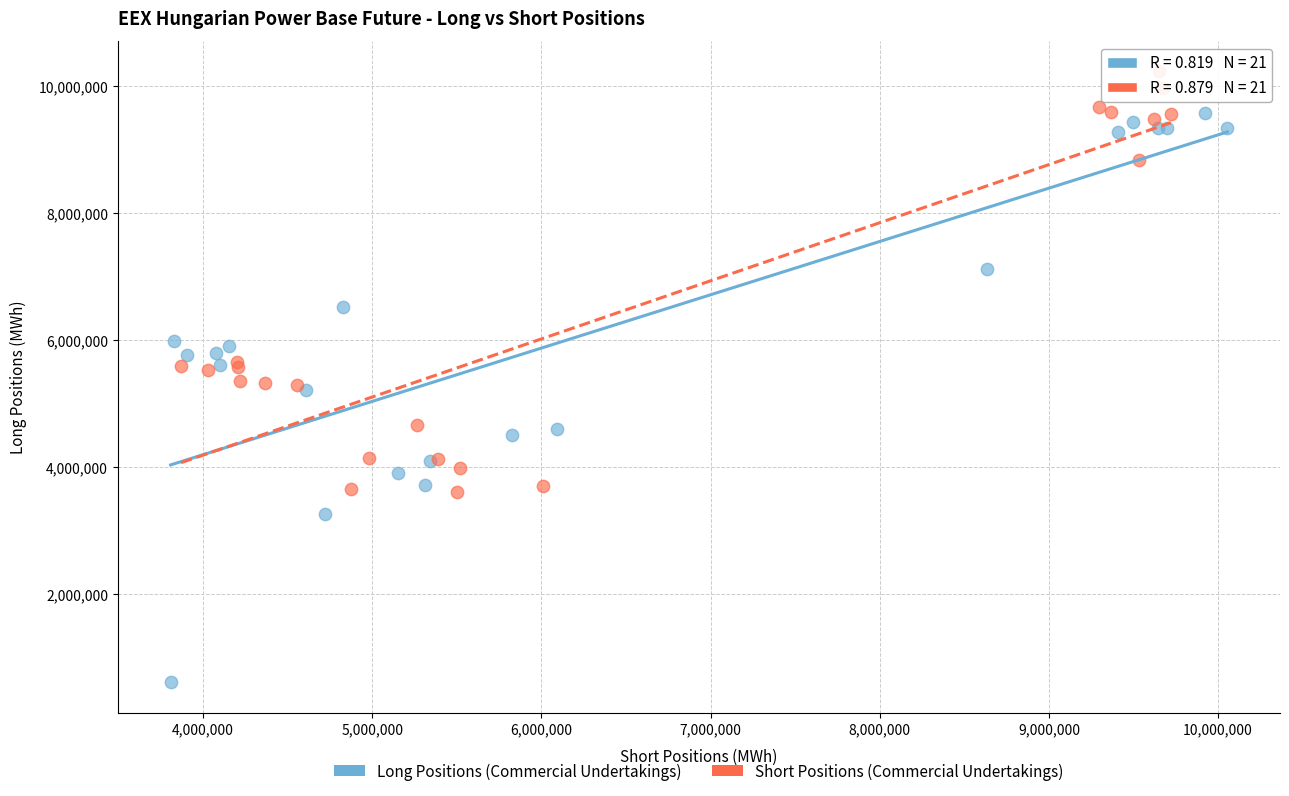

Which series contains the lowest Y value?

Long Positions (Commercial Undertakings)